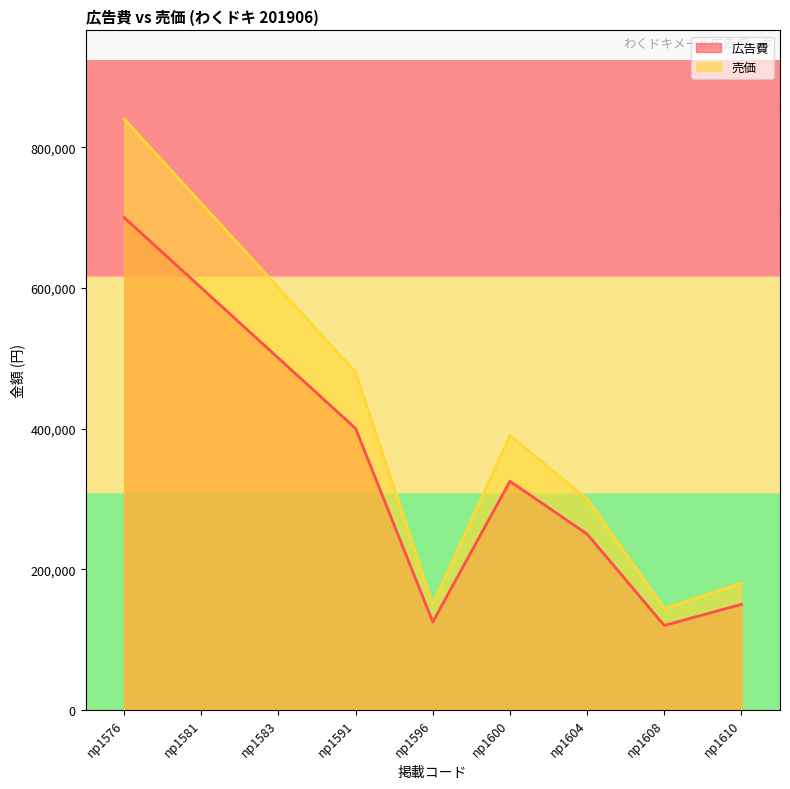

Reading left to right, extract all data points from this chart.

広告費: np1576=700000	np1581=600000	np1583=500000	np1591=400000	np1596=125000	np1600=325000	np1604=250000	np1608=120000	np1610=150000
売価: np1576=840000	np1581=720000	np1583=600000	np1591=480000	np1596=150000	np1600=390000	np1604=300000	np1608=144000	np1610=180000